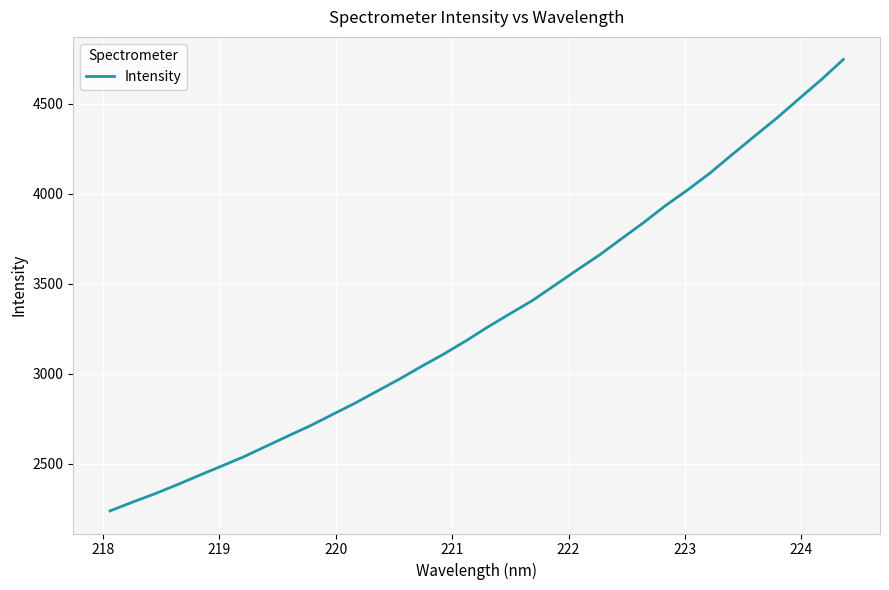

What is the greatest value displayed?

4746.7